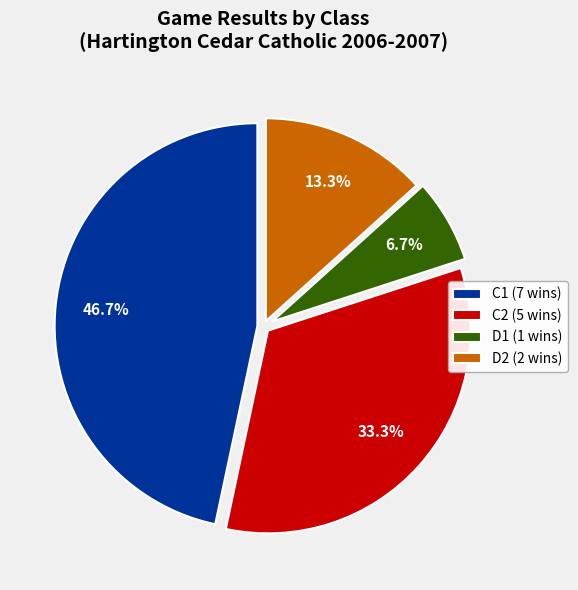

How many slices are in this pie chart?

4